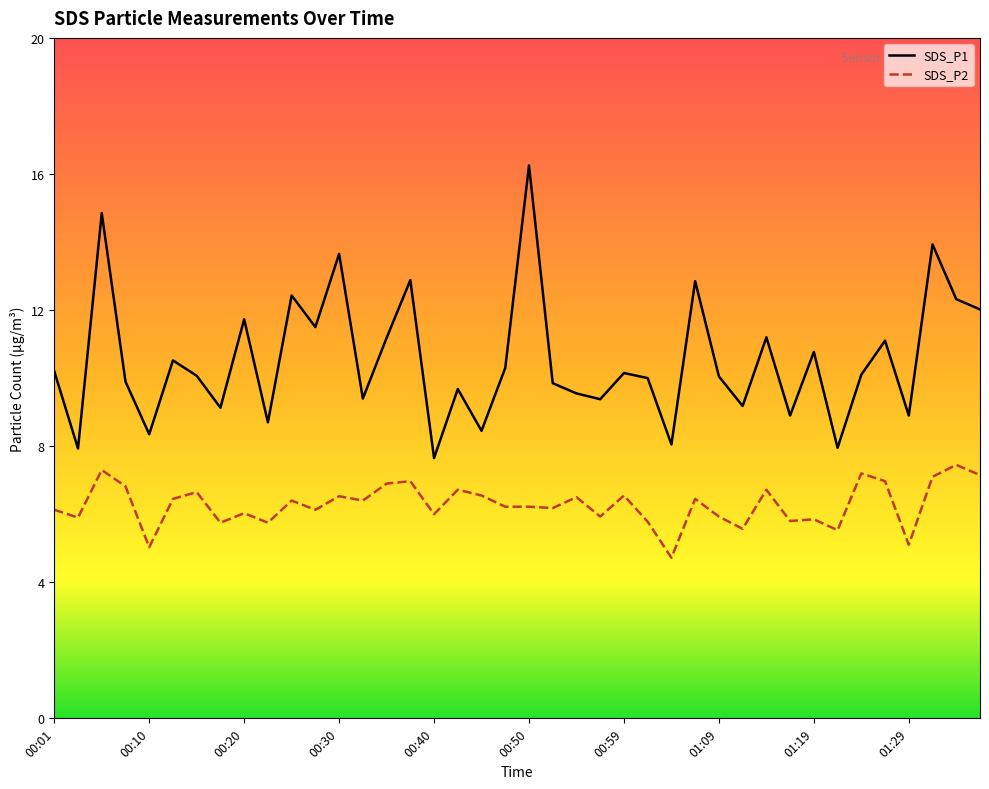

Between 00:47 and 00:13, which is larger?

00:13